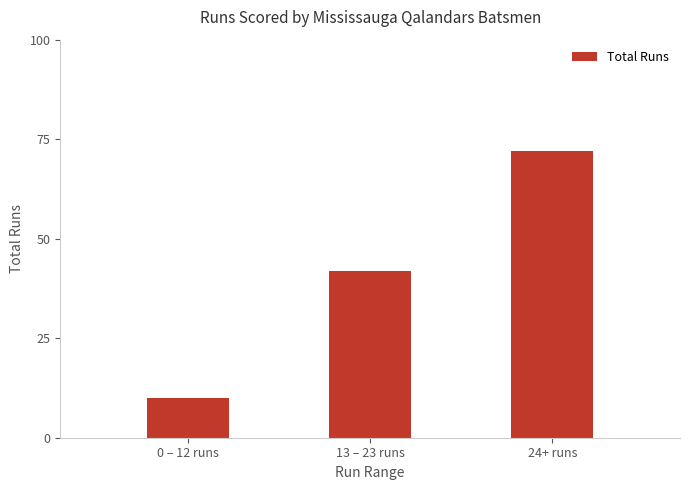

How many bars are there in total?

3